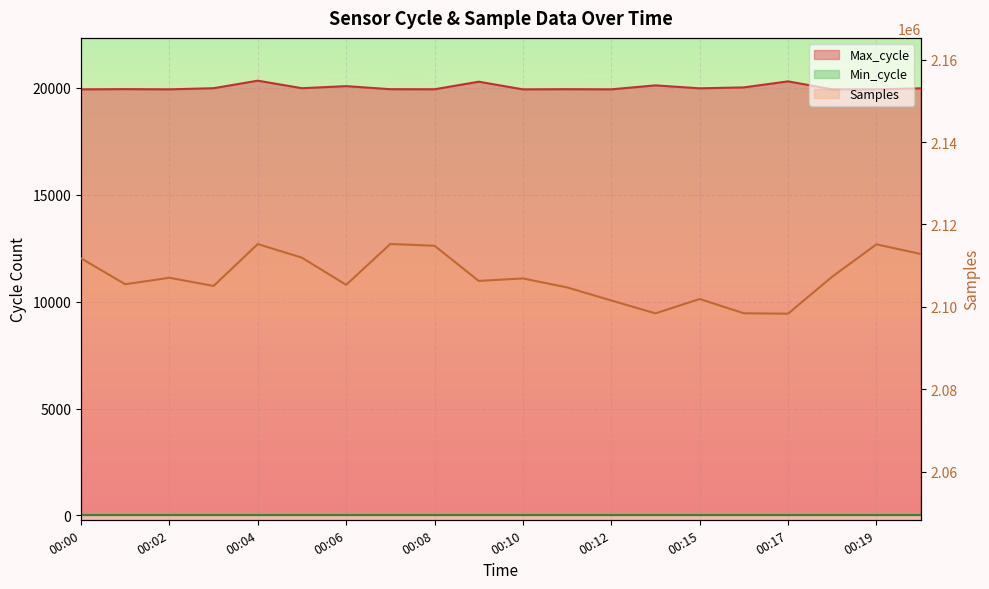

True or false: Samples has more than 2 points higher than both neighbors.

True